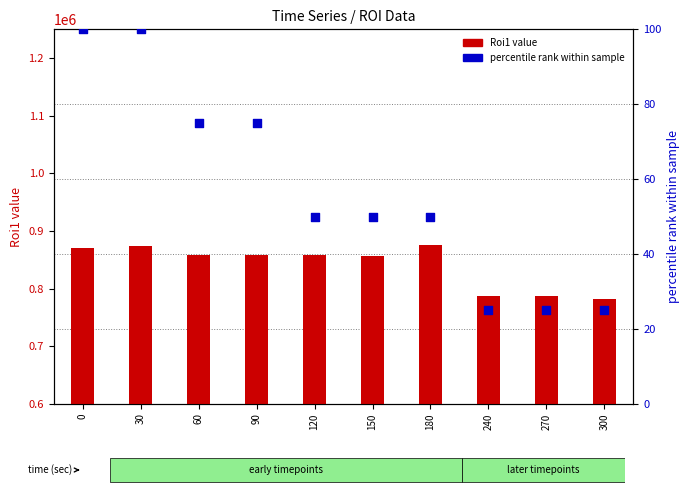

Which series reaches the maximum Y coordinate?

Roi1 (count)